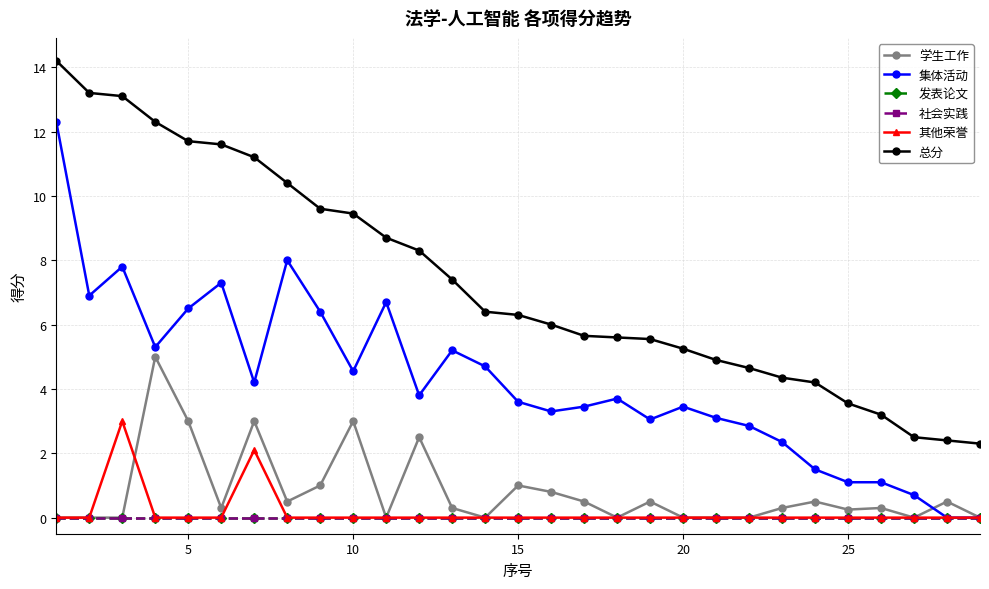

How many lines are shown in the chart?

6